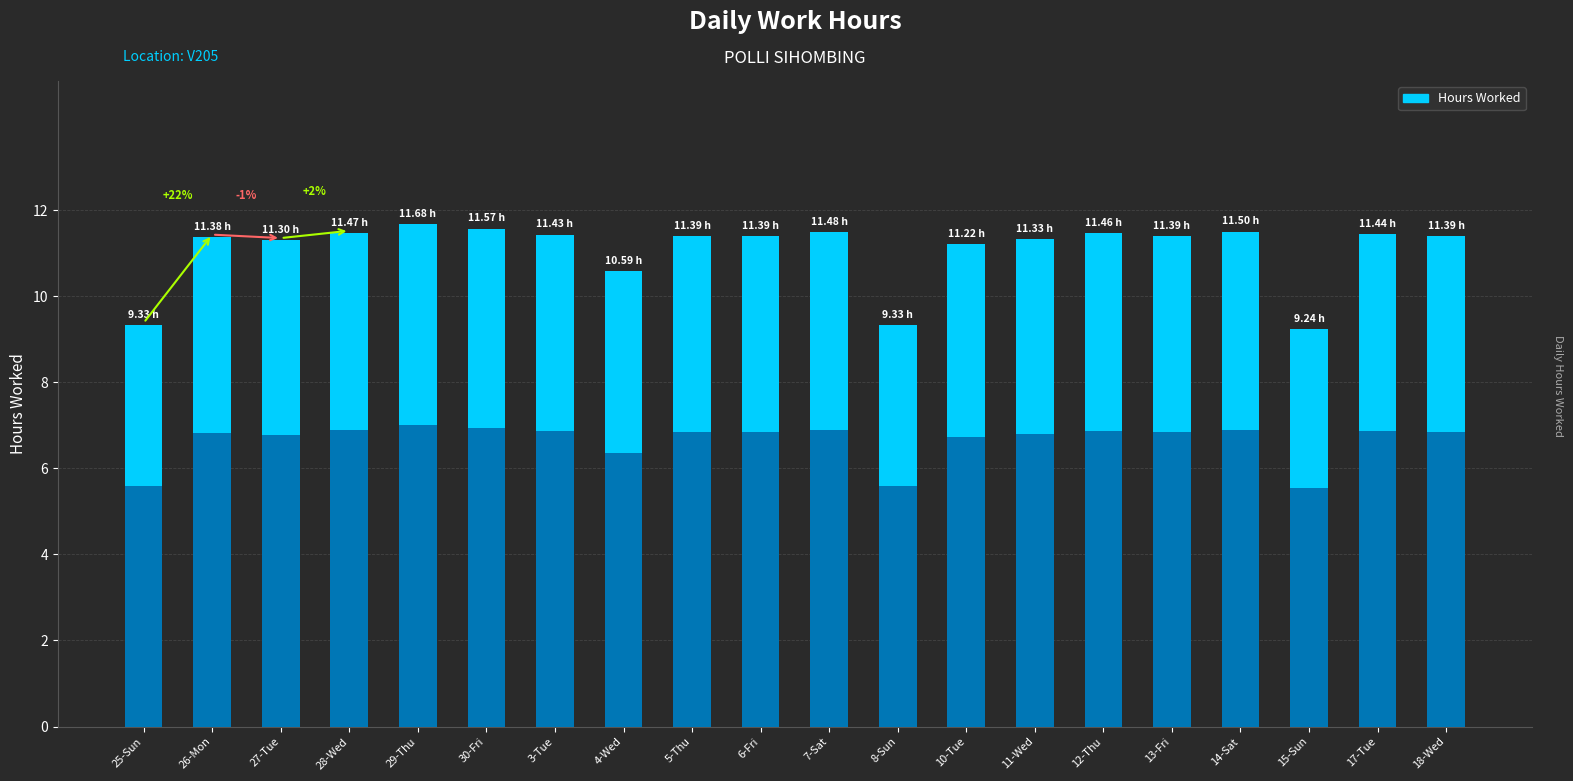

Reading left to right, extract all data points from this chart.

25-Sun=9.3	26-Mon=11.4	27-Tue=11.3	28-Wed=11.5	29-Thu=11.7	30-Fri=11.6	3-Tue=11.4	4-Wed=10.6	5-Thu=11.4	6-Fri=11.4	7-Sat=11.5	8-Sun=9.3	10-Tue=11.2	11-Wed=11.3	12-Thu=11.5	13-Fri=11.4	14-Sat=11.5	15-Sun=9.2	17-Tue=11.4	18-Wed=11.4